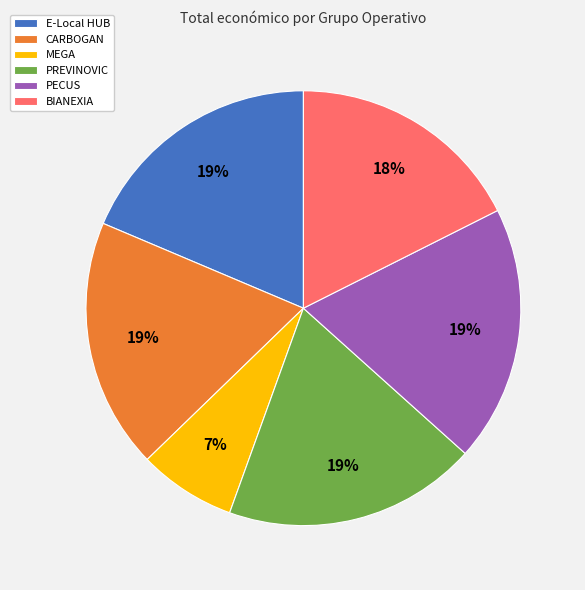

The MEGA slice represents 7% of the pie. True or false?

True